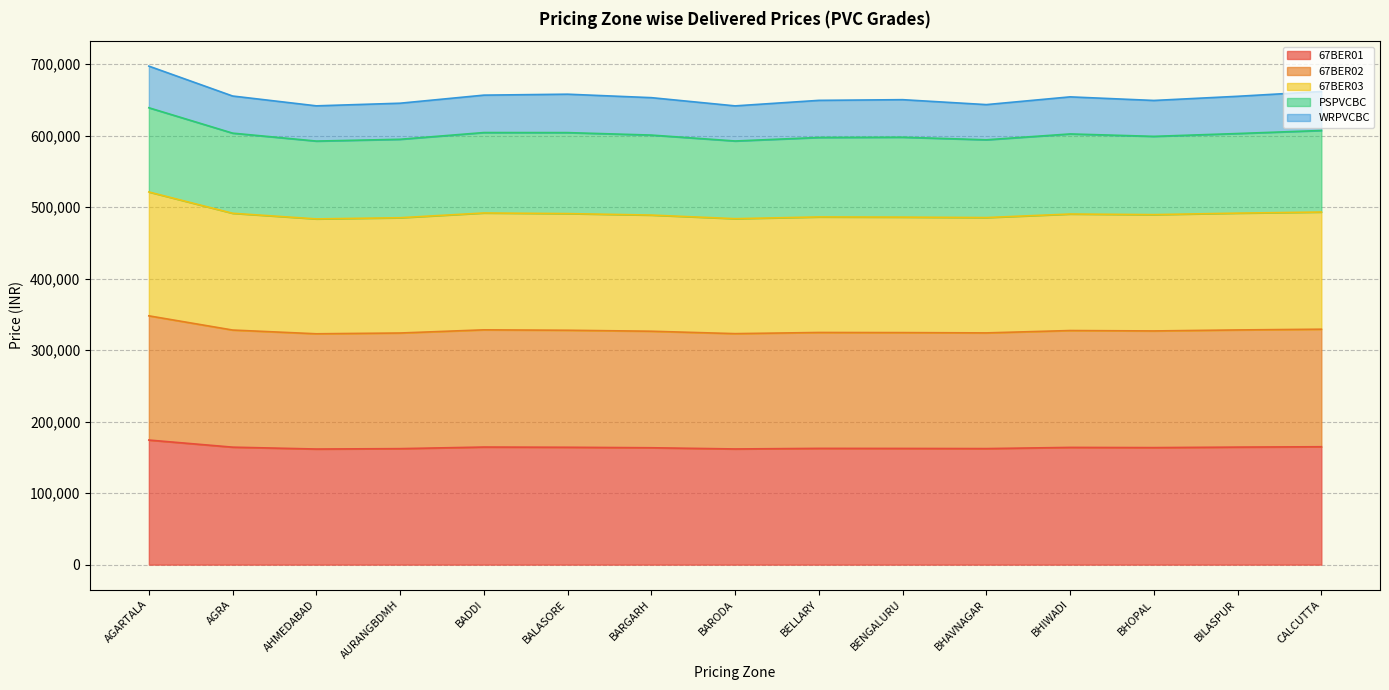

What are all the series names shown in the legend?

67BER01, 67BER02, 67BER03, PSPVCBC, WRPVCBC